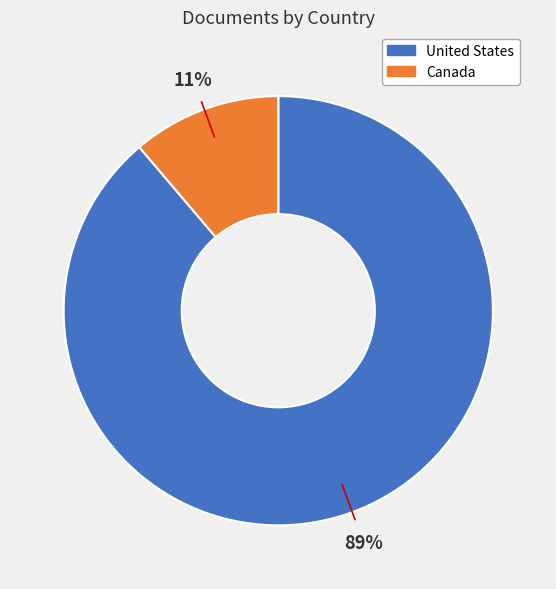

To the nearest percent, what percentage of the pie is United States?

89%